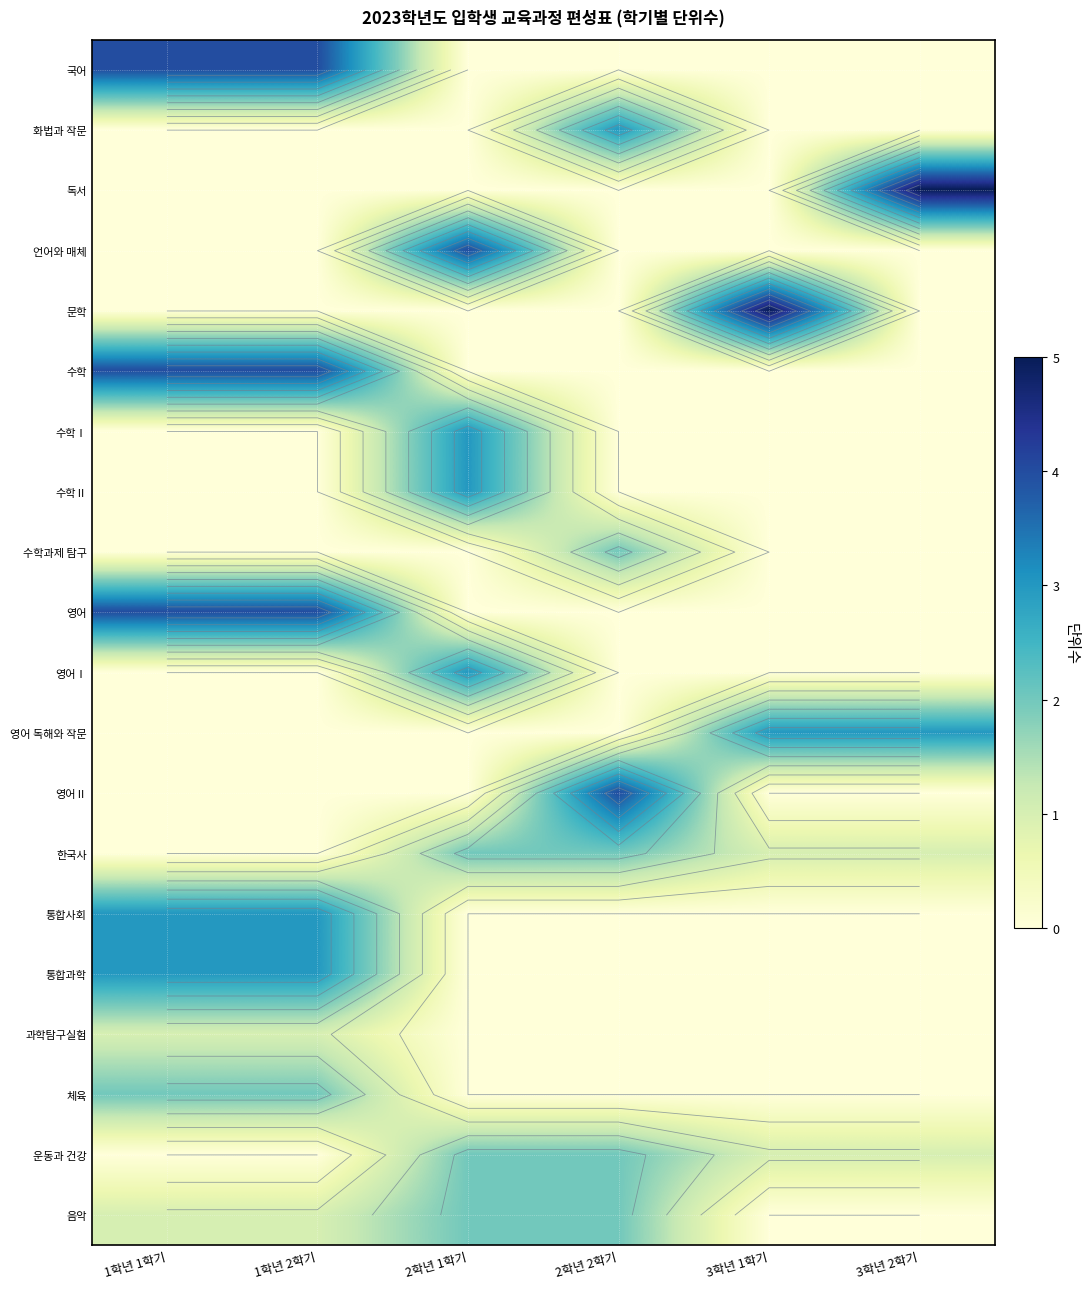

True or false: 영어Ⅱ has a value of 3 at 3학년 1학기.

False